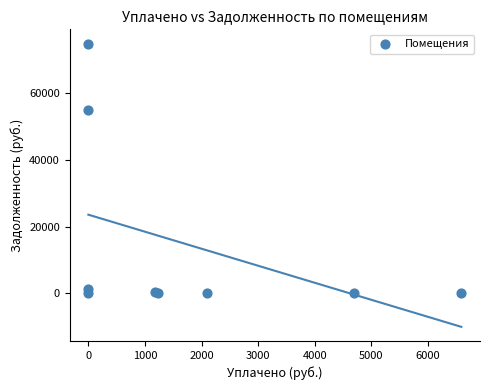

What Y value in the scatter plot is closest to 37468?

54887.6